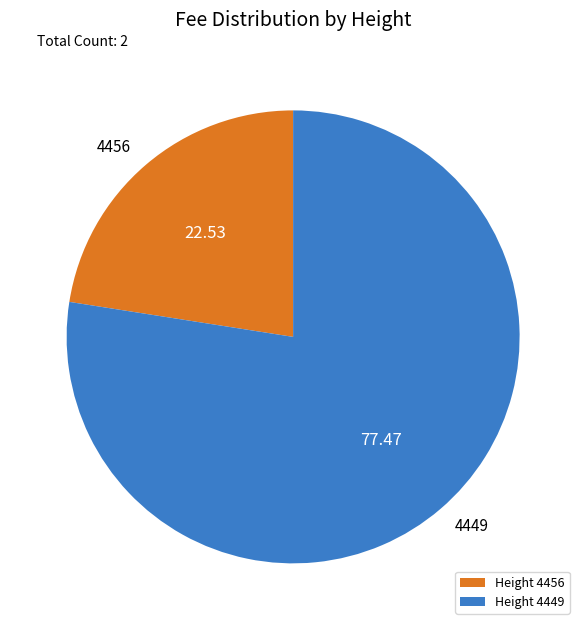

What is the ratio of the value at 4449 to the value at 4456?

3.4